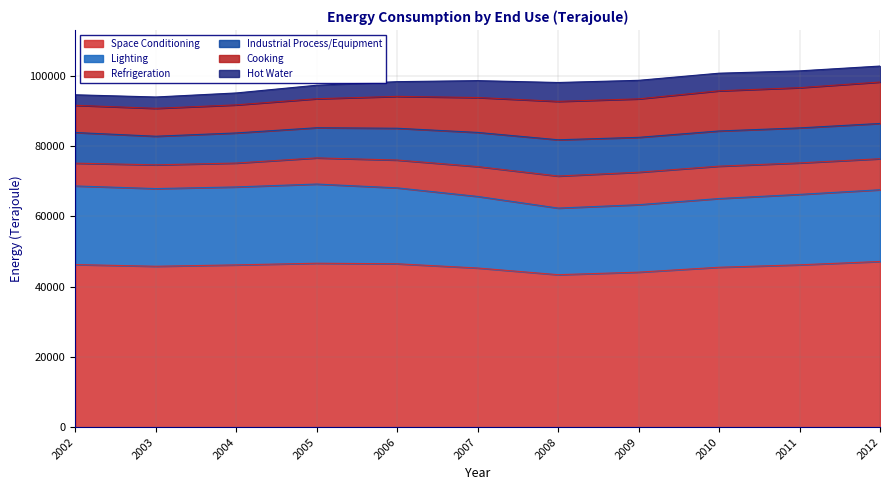

The value of Lighting at 2007 is 20372. True or false?

True